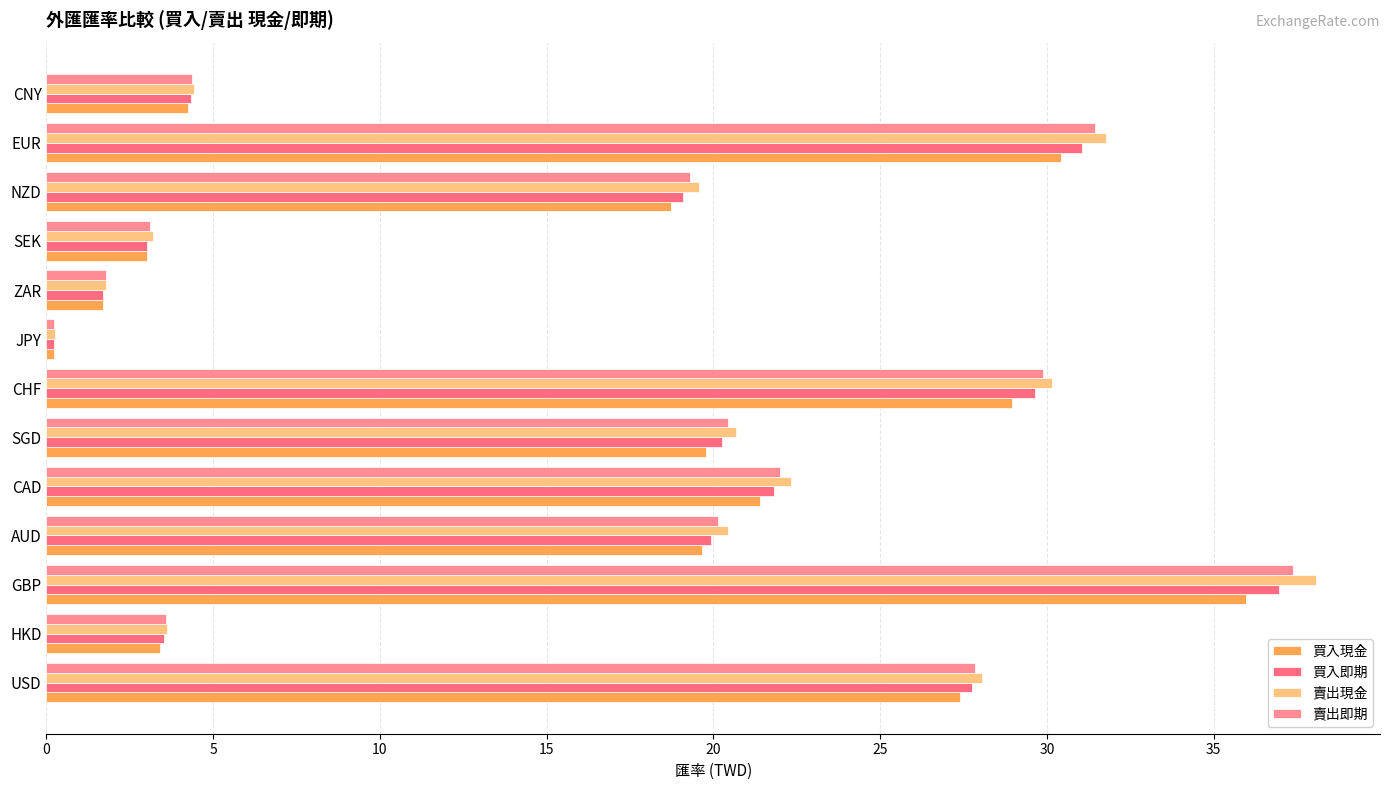

At how many categories does at least one series exceed 19?

8